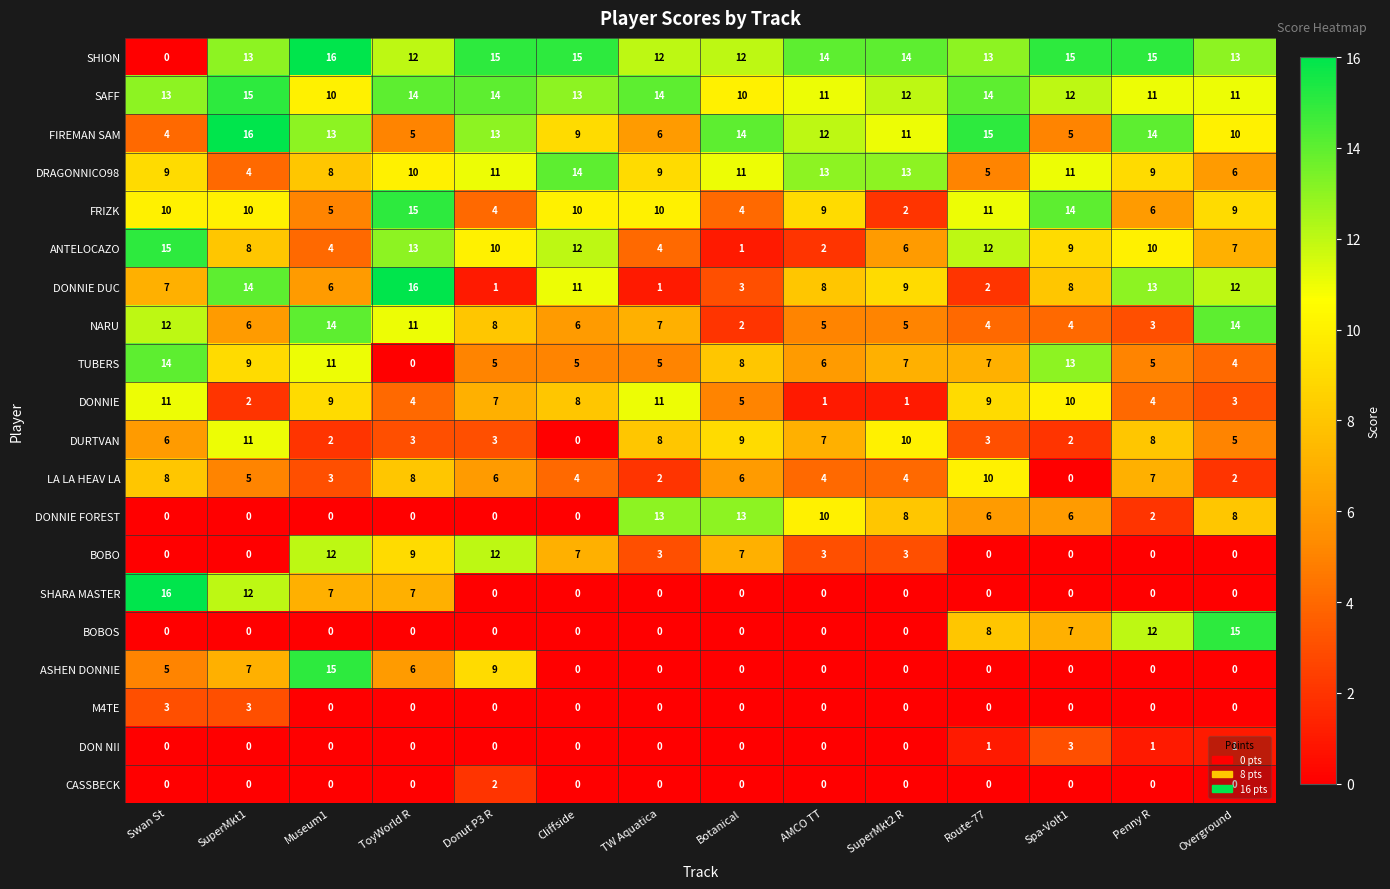

Which series has the largest total across all categories?

SHION